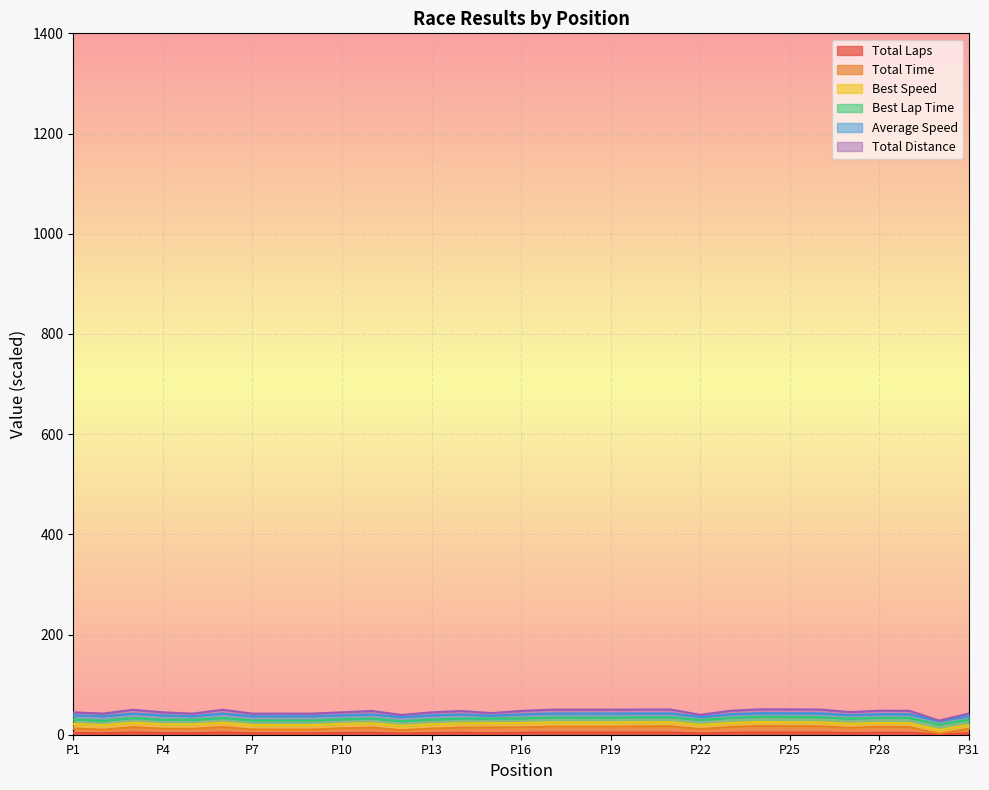

What is the difference between the maximum and minimum values in the Total Laps series?

4.0